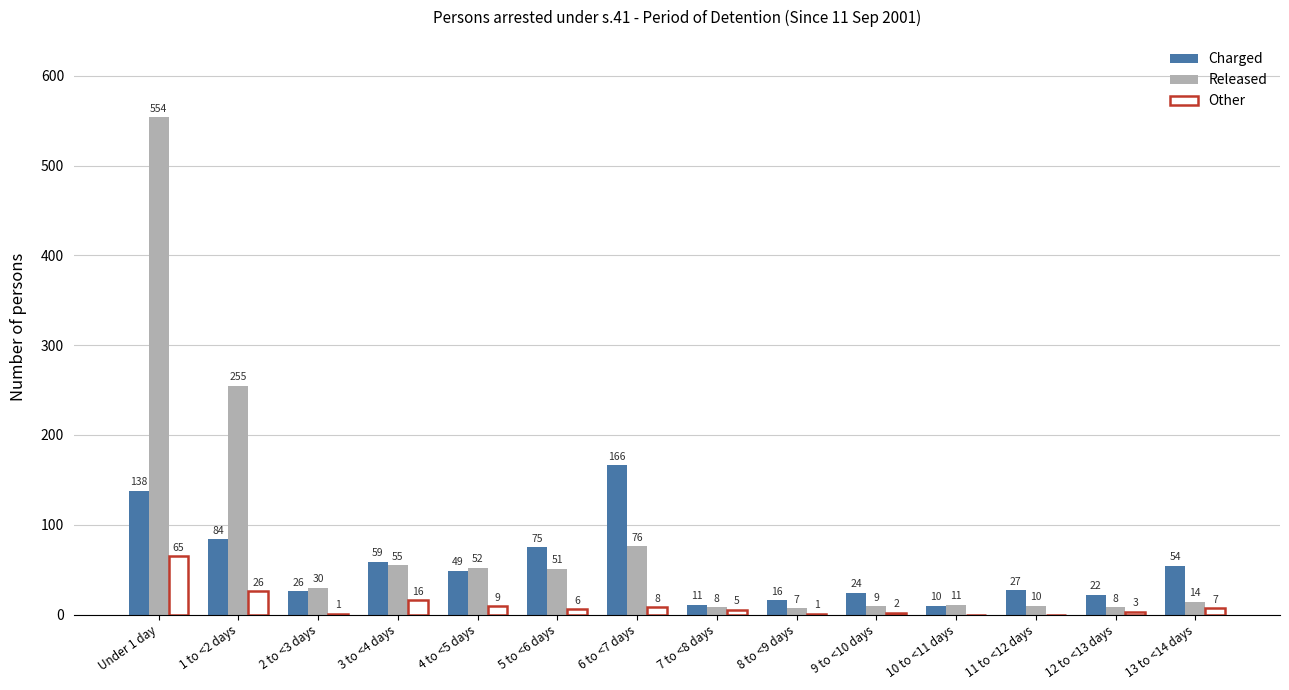

What is the greatest value displayed?

554